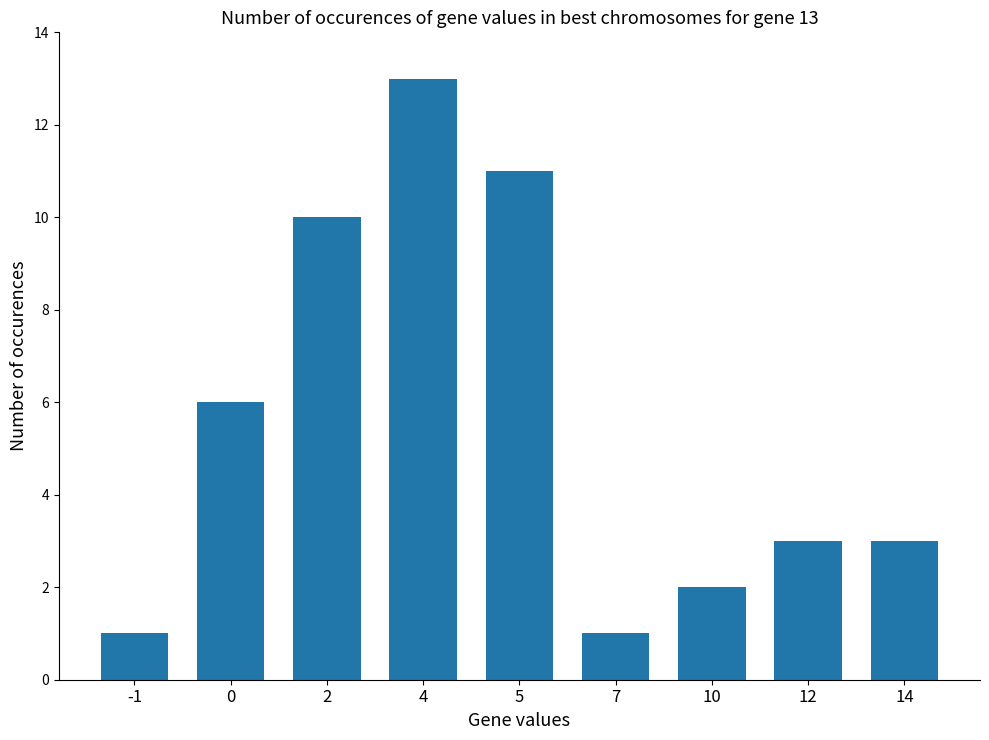

What is the value of the 5th bar from the left?

11